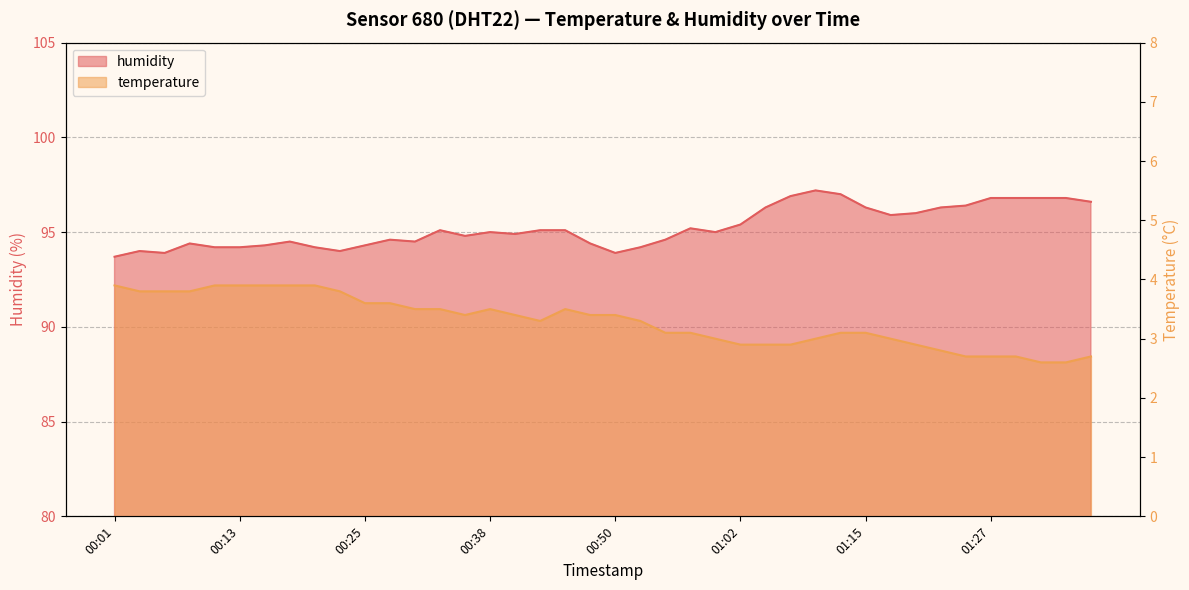

What is the greatest value displayed?

97.2